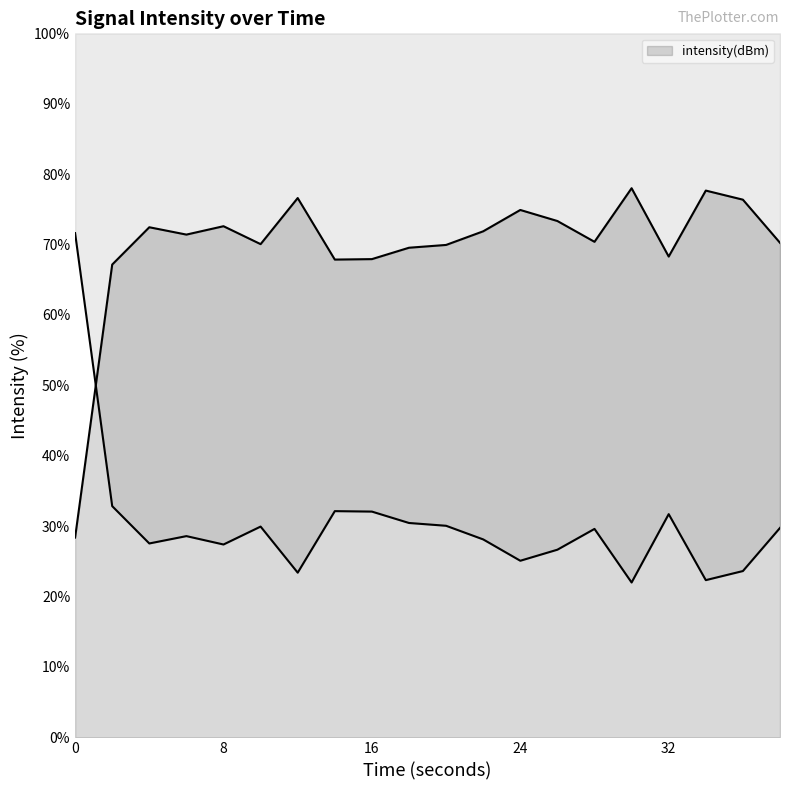

True or false: the data has more than 2 interior local peaks.

True